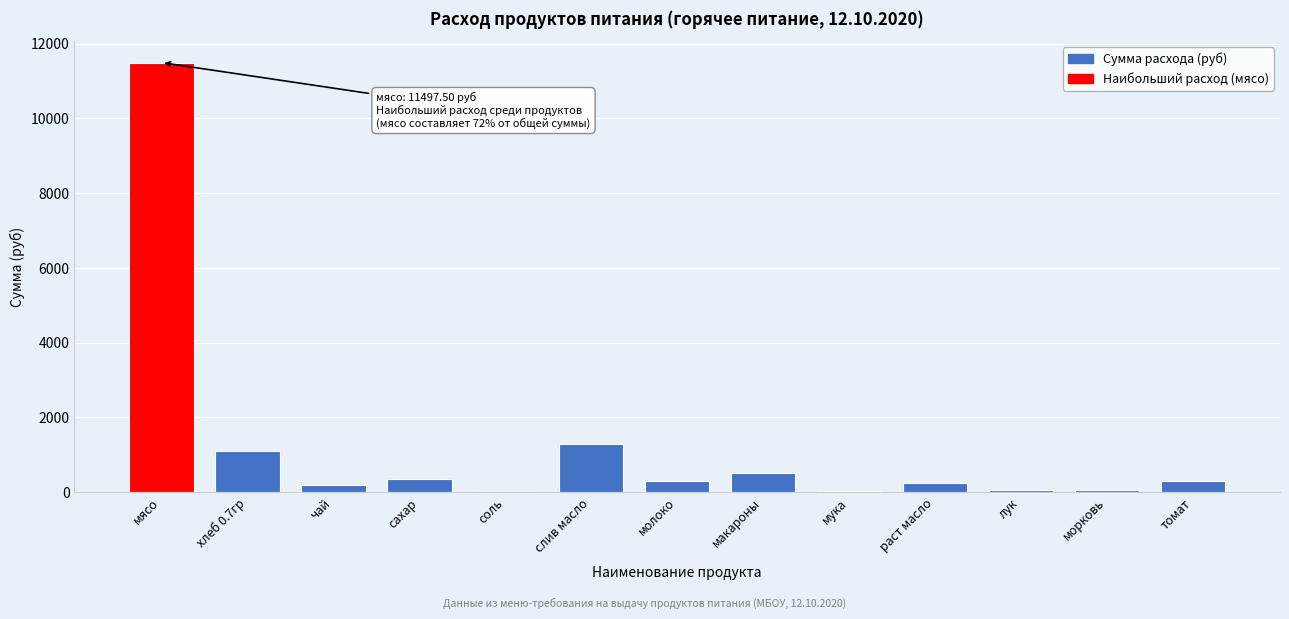

What is the change in value from слив масло to макароны?

-770.6